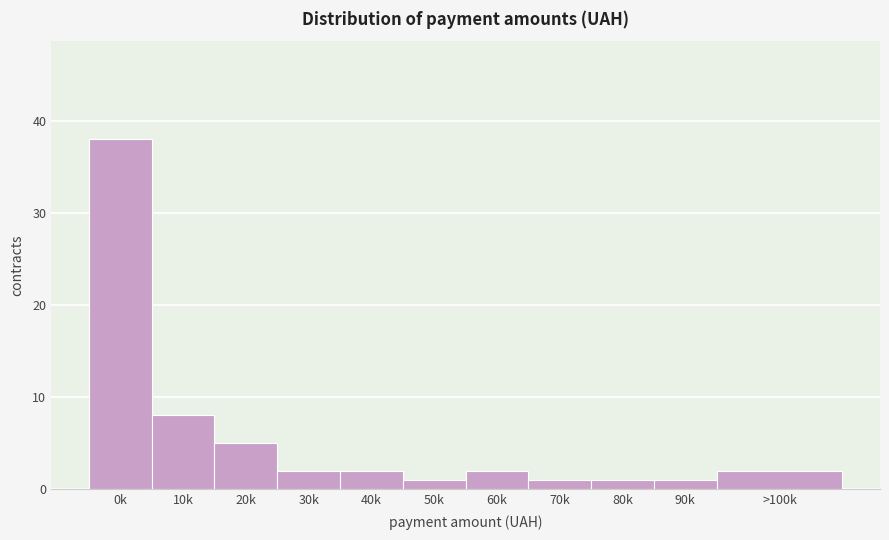

Reading left to right, transcribe all the data shown in this chart.

0k=38	10k=8	20k=5	30k=2	40k=2	50k=1	60k=2	70k=1	80k=1	90k=1	>100k=2